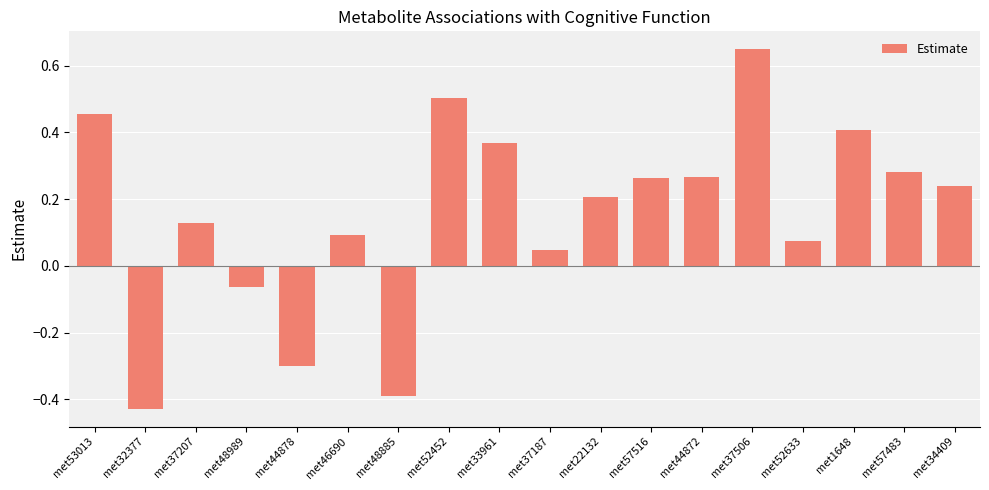

How many bars are there in total?

18